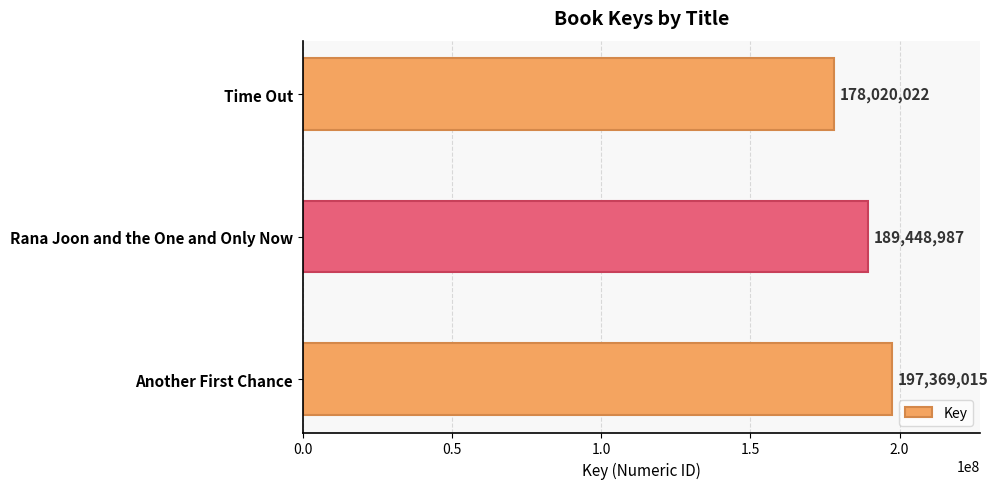

Where is the data nearest to the value 187694518?

Rana Joon and the One and Only Now